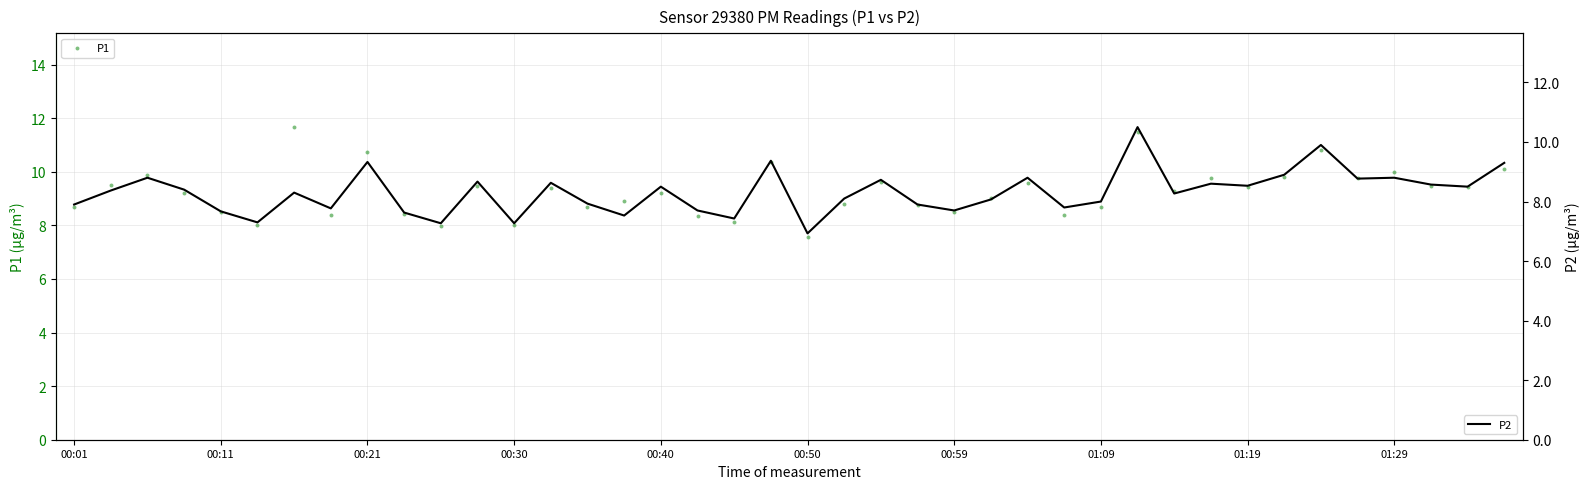

What are all the series names shown in the legend?

P1, P2